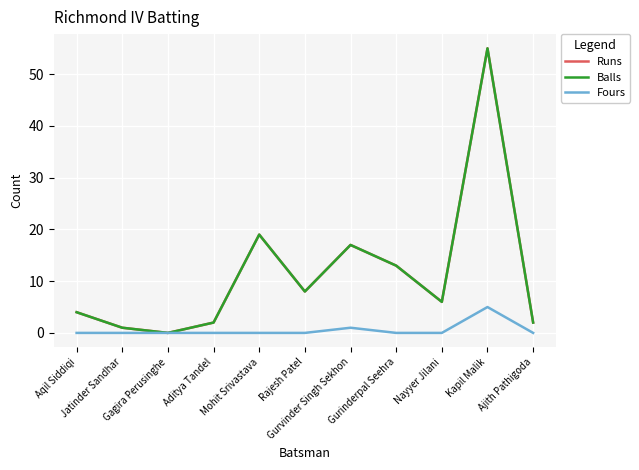

Does the chart have visible grid lines?

Yes